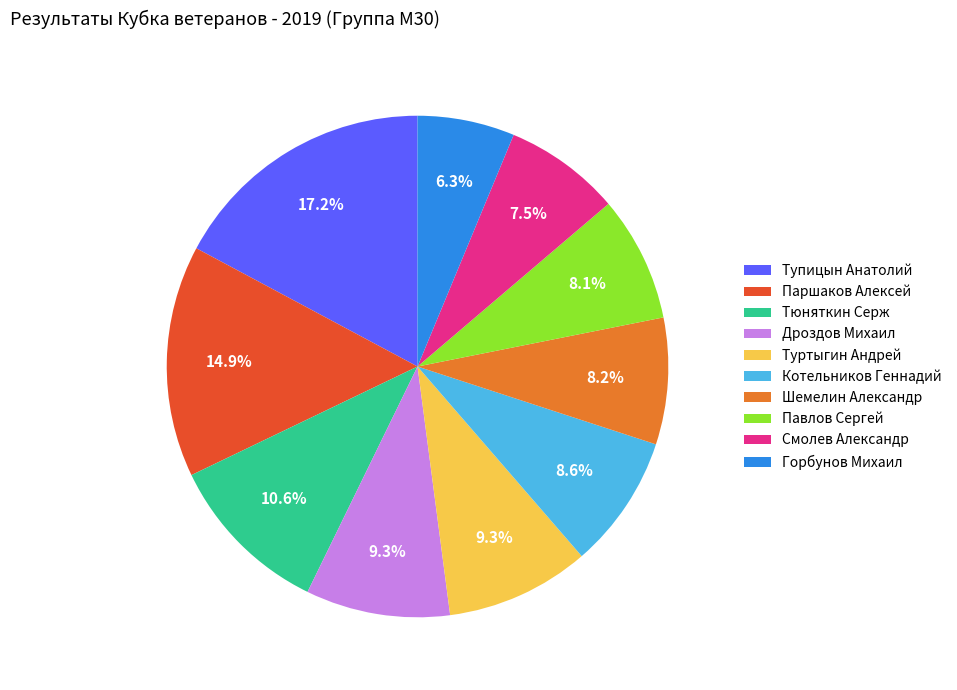

To the nearest percent, what portion does Котельников Геннадий represent?

9%